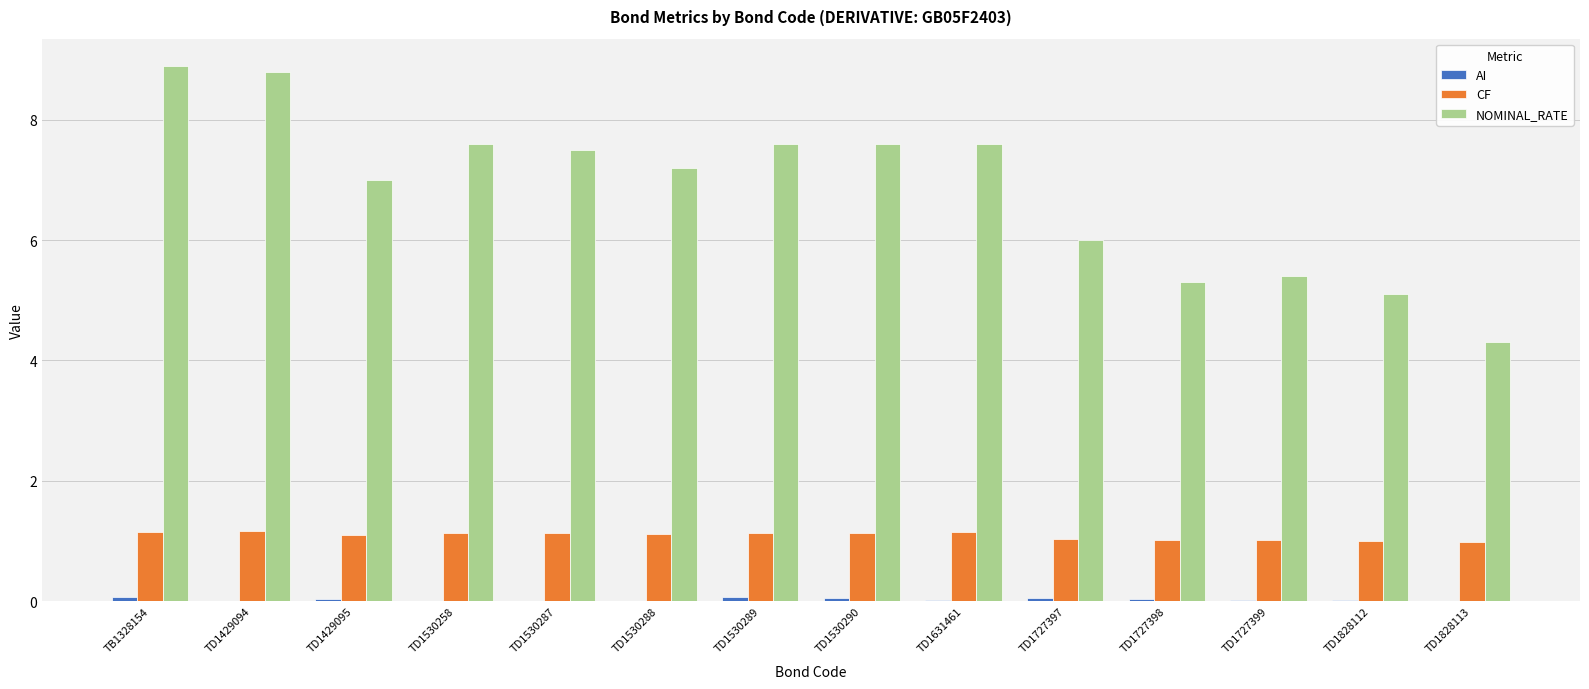

Is it true that NOMINAL_RATE equals 2.2 at TD1727398?

False